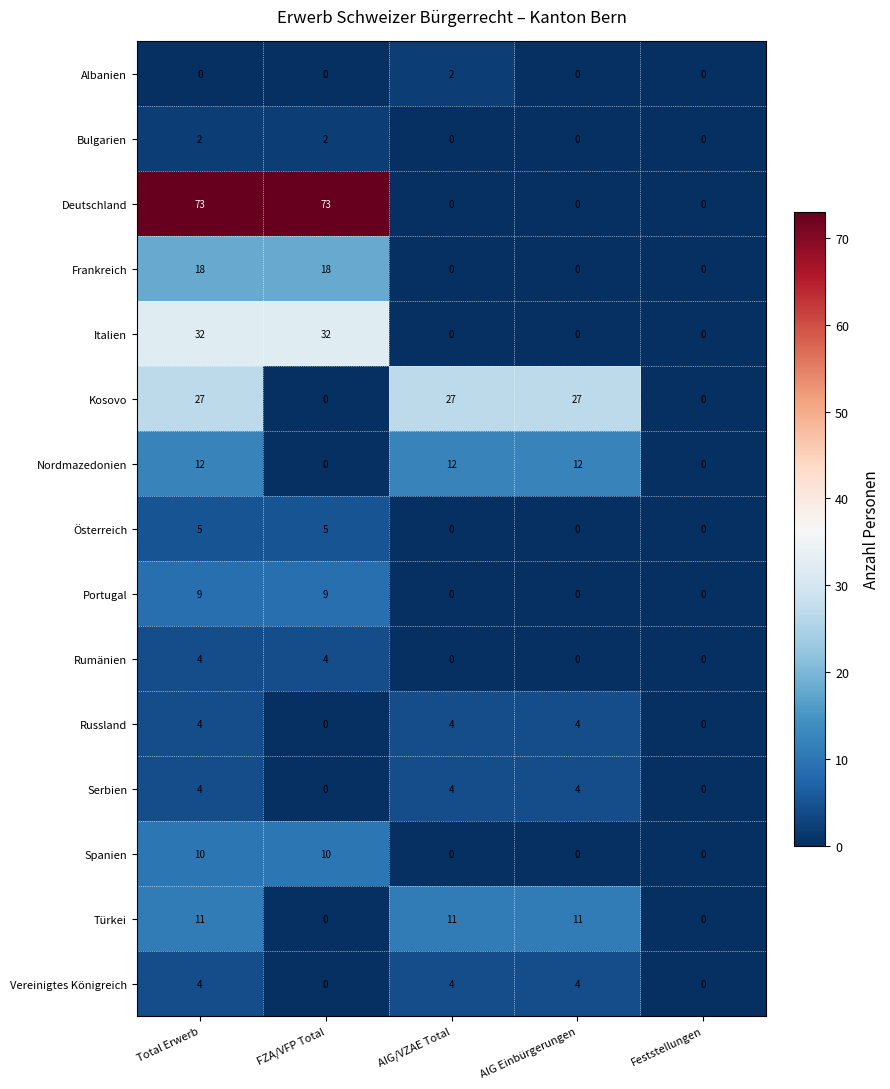

What is the total value across all series at FZA/VFP Total?

153